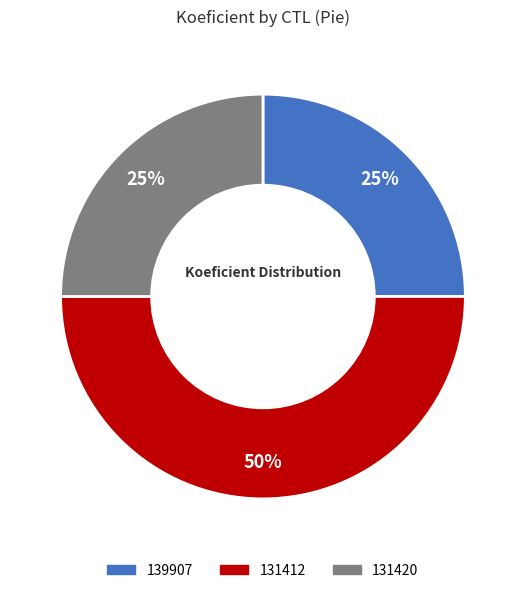

What is the largest slice in the pie chart?

131412